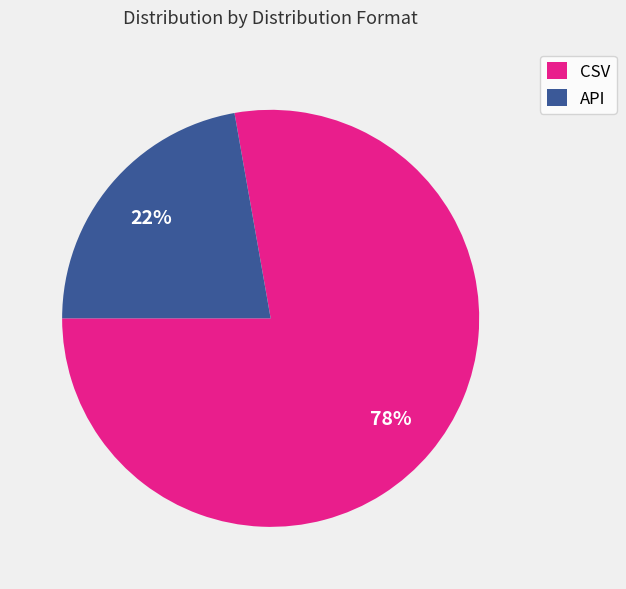

Rank the categories by value from lowest to highest.

API, CSV